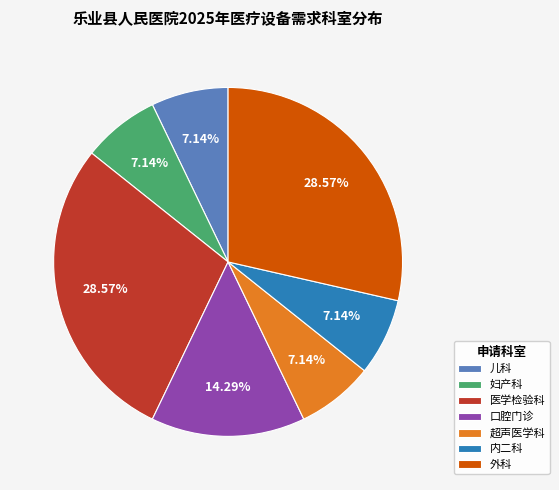

Does any single category account for the majority?

No